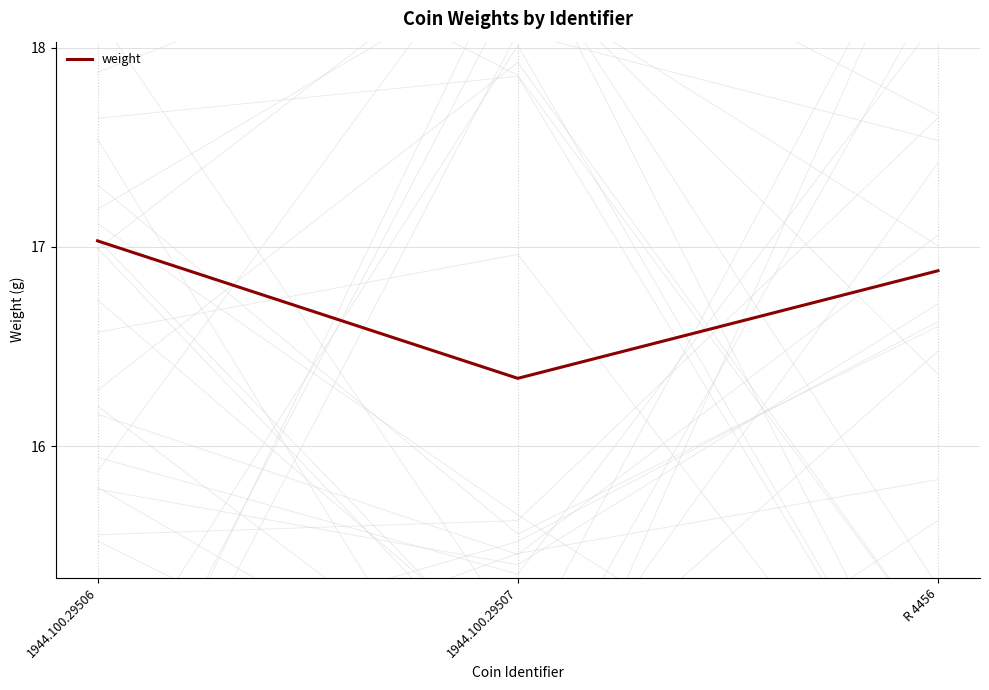

Reading right to left, extract all data points from this chart.

R 4456=16.9	1944.100.29507=16.3	1944.100.29506=17.0